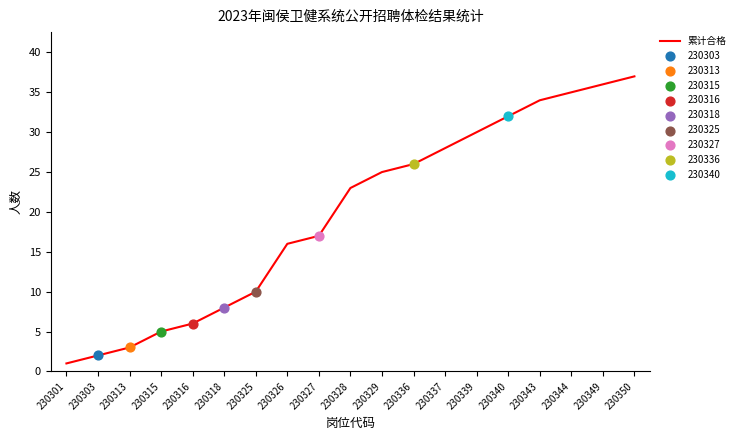

What is the ratio of the value at 230344 to the value at 230340?

1.1